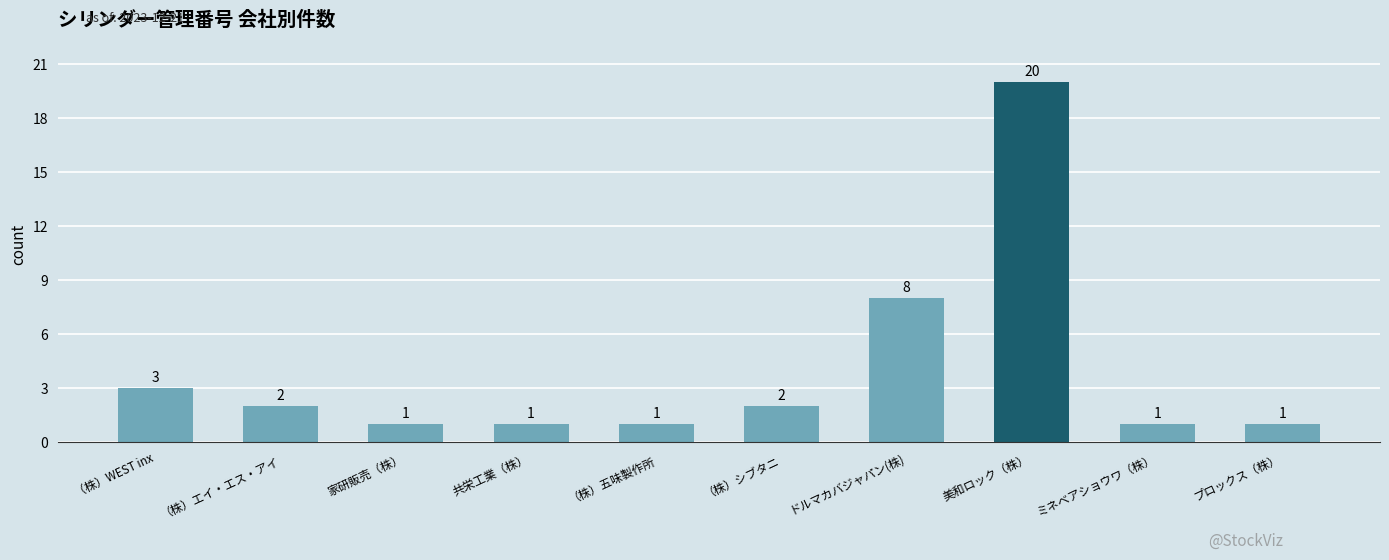

What is the label of the 4th bar from the left?

共栄工業（株）